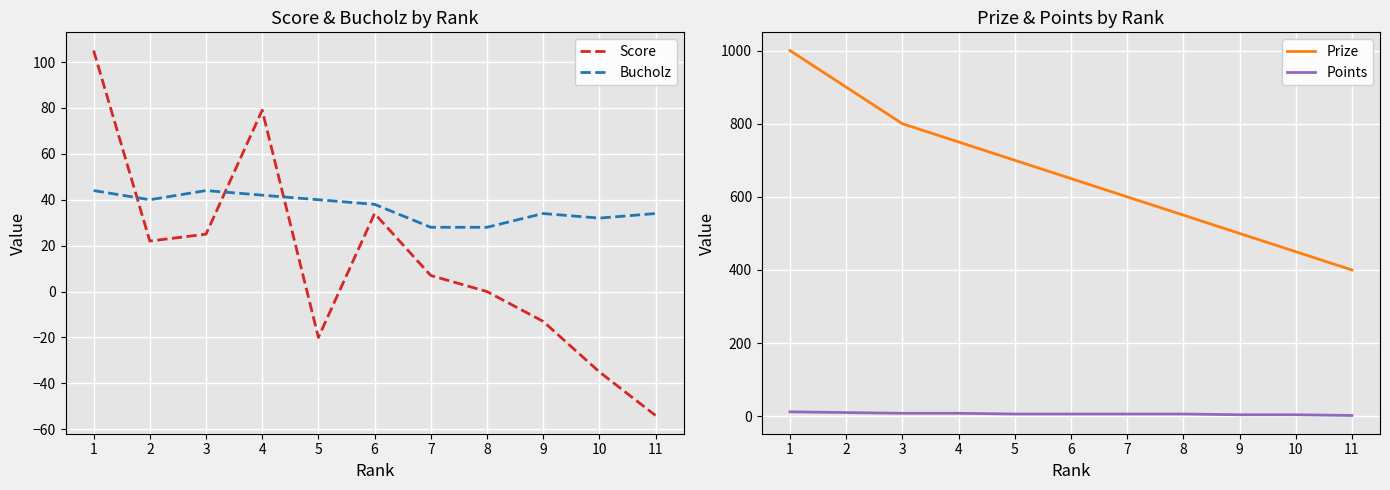

At which category does Score reach its first local peak?

4